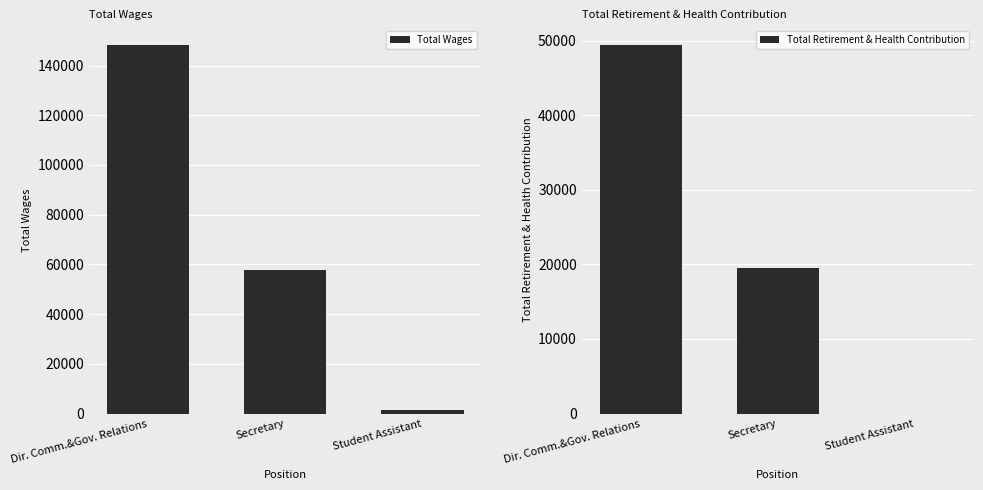

What position from the left is Student Assistant?

3